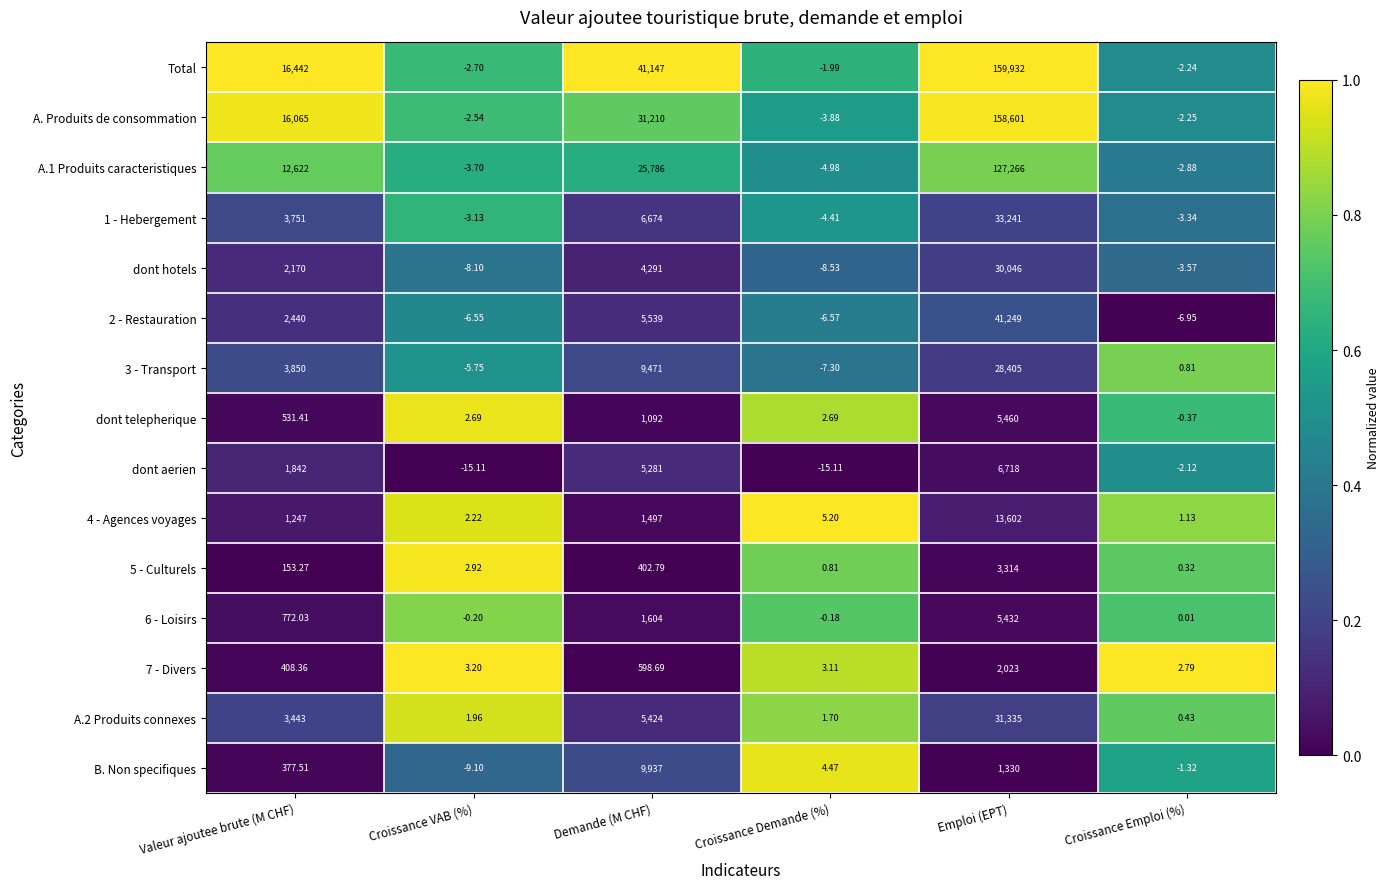

How many series are shown in this chart?

15